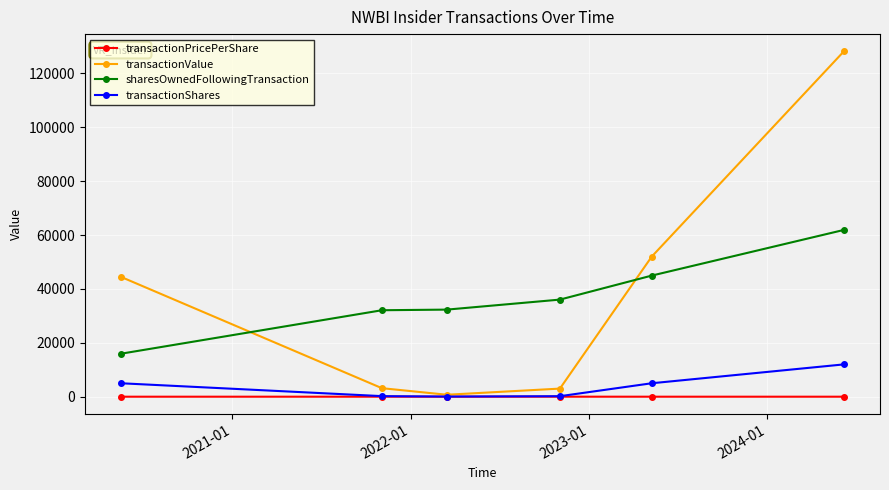

List the series in order of their peak value, highest first.

transactionValue, sharesOwnedFollowingTransaction, transactionShares, transactionPricePerShare